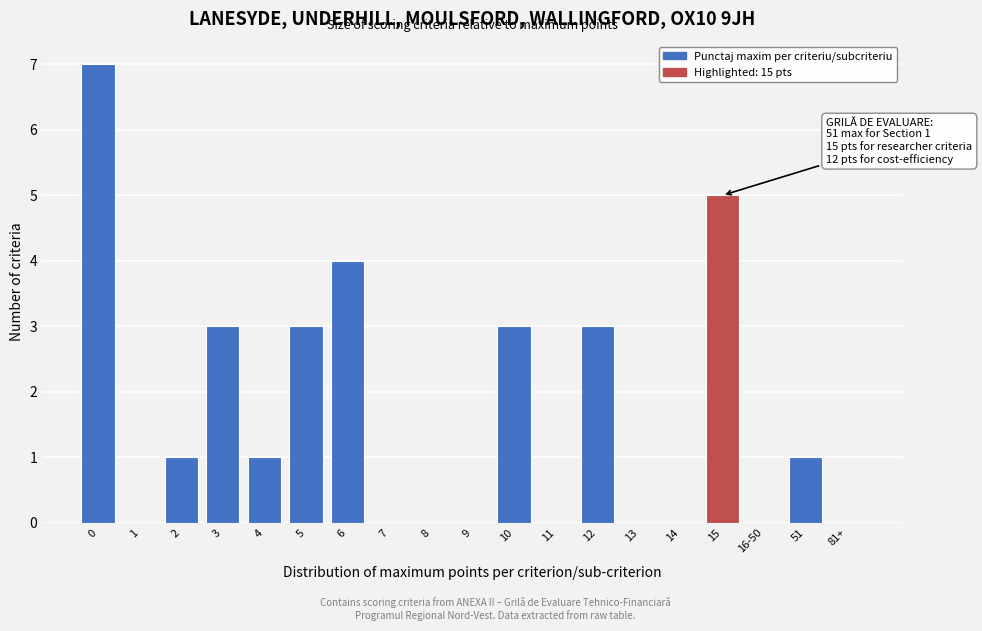

Reading left to right, list all the values displayed in this chart.

0=7	1=0	2=1	3=3	4=1	5=3	6=4	7=0	8=0	9=0	10=3	11=0	12=3	13=0	14=0	15=5	16-50=0	51=1	81+=0